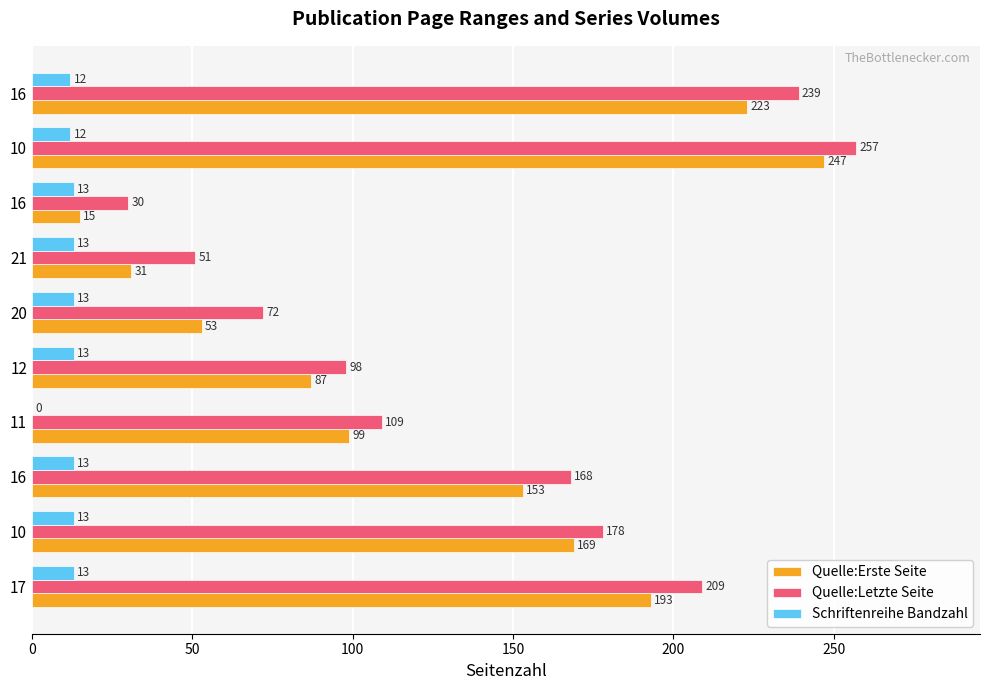

What are all the series names shown in the legend?

Quelle:Erste Seite, Quelle:Letzte Seite, Schriftenreihe Bandzahl